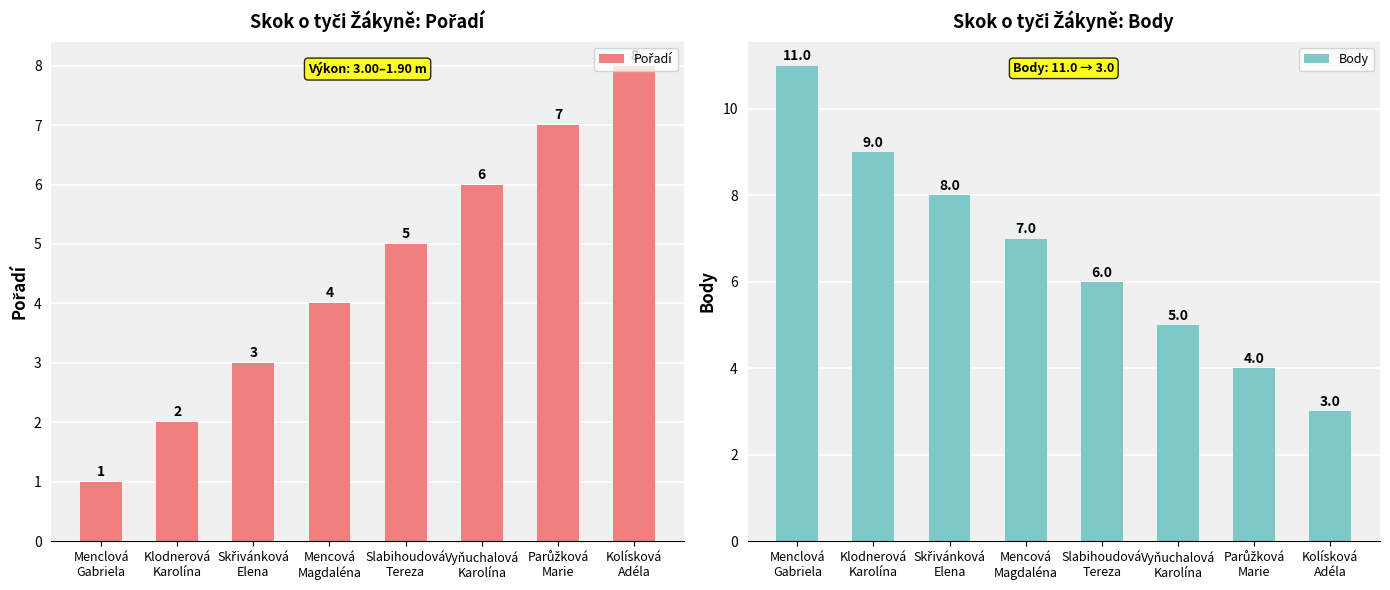

Where is Body nearest to the value 7?

Mencová
Magdaléna